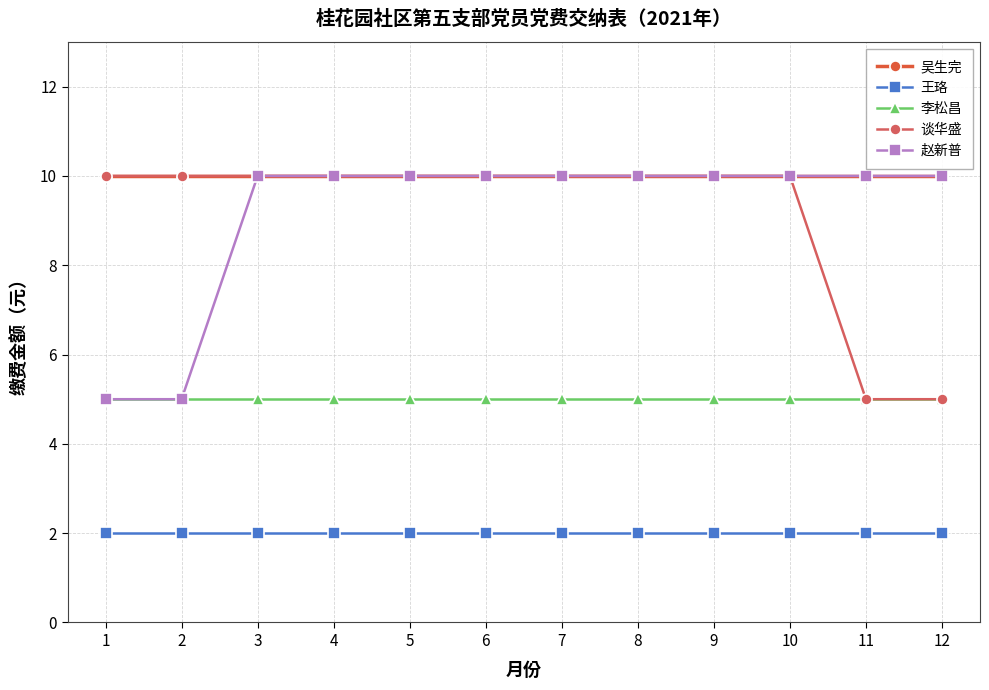

Count the number of categories in the chart.

12